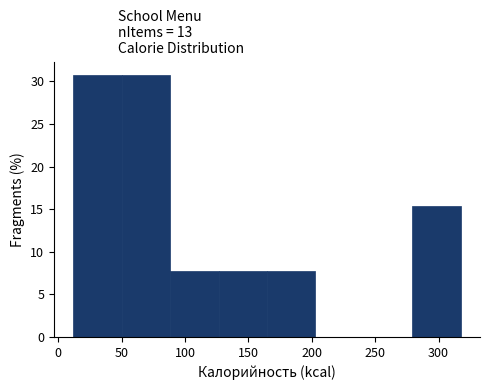

Reading left to right, list every bar in this chart as the range it spans on the x-axis followed by its height. Neither the bar edges nor the heights are printed on the chart, so give them approximately, as read against the axes.

10 to 50: 31.0
50 to 90: 31.0
90 to 125: 7.5
125 to 165: 7.5
165 to 205: 7.5
205 to 240: 0
240 to 280: 0
280 to 315: 15.5